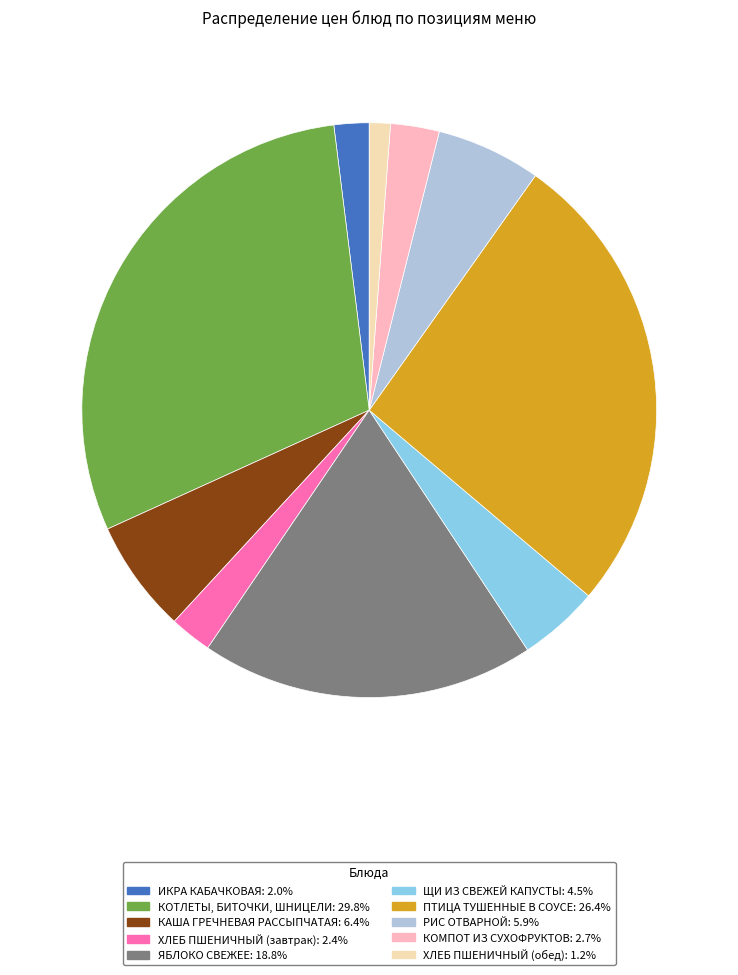

Count the number of slices in the pie.

10